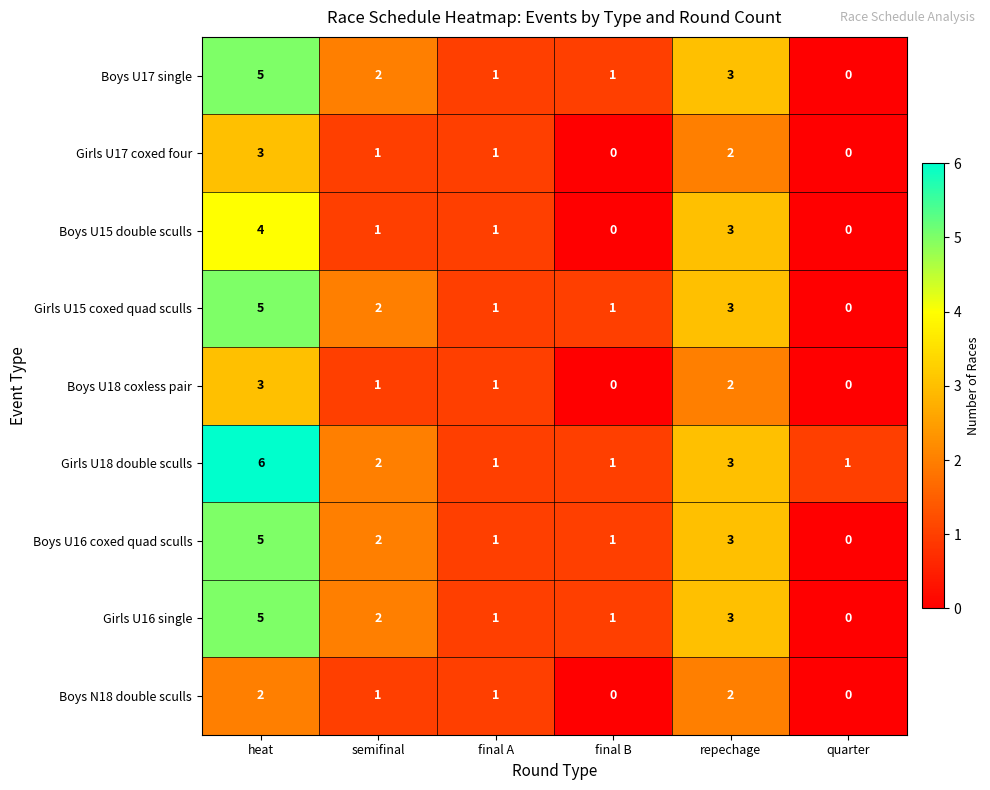

True or false: Girls U16 single has a value of 3 at semifinal.

False